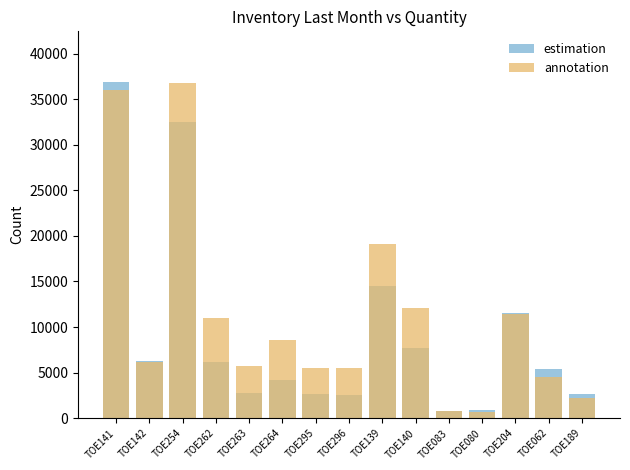

Rank the categories by estimation value from highest to lowest.

TOE141, TOE254, TOE139, TOE204, TOE140, TOE142, TOE262, TOE062, TOE264, TOE263, TOE189, TOE295, TOE296, TOE080, TOE083